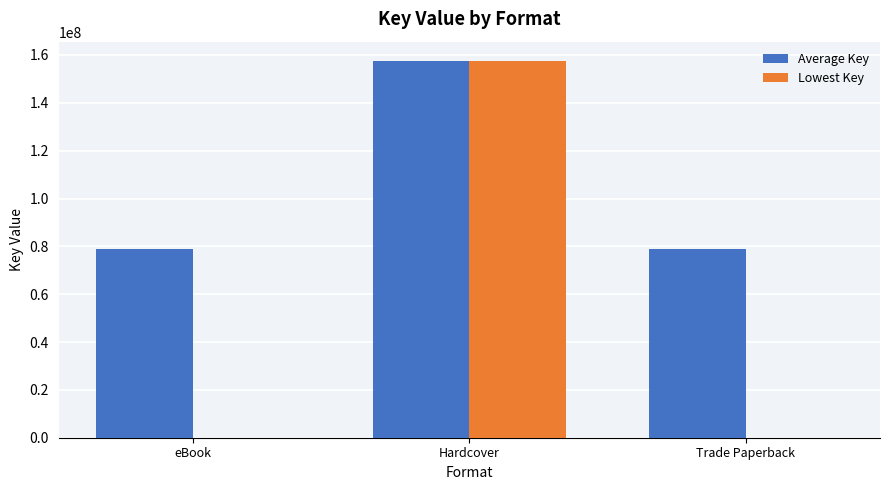

Between Hardcover and Trade Paperback, which series saw the biggest shift?

Lowest Key